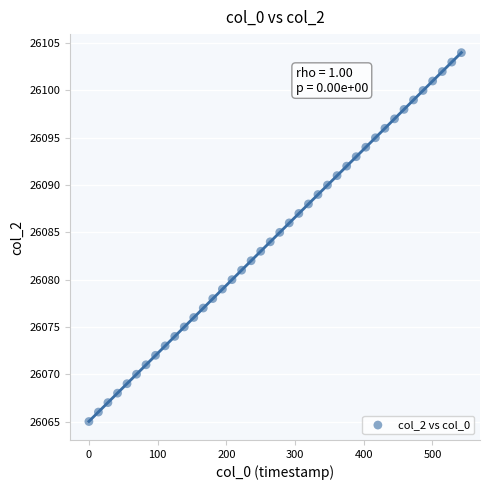

What is the range of Y values (max minus min)?

39